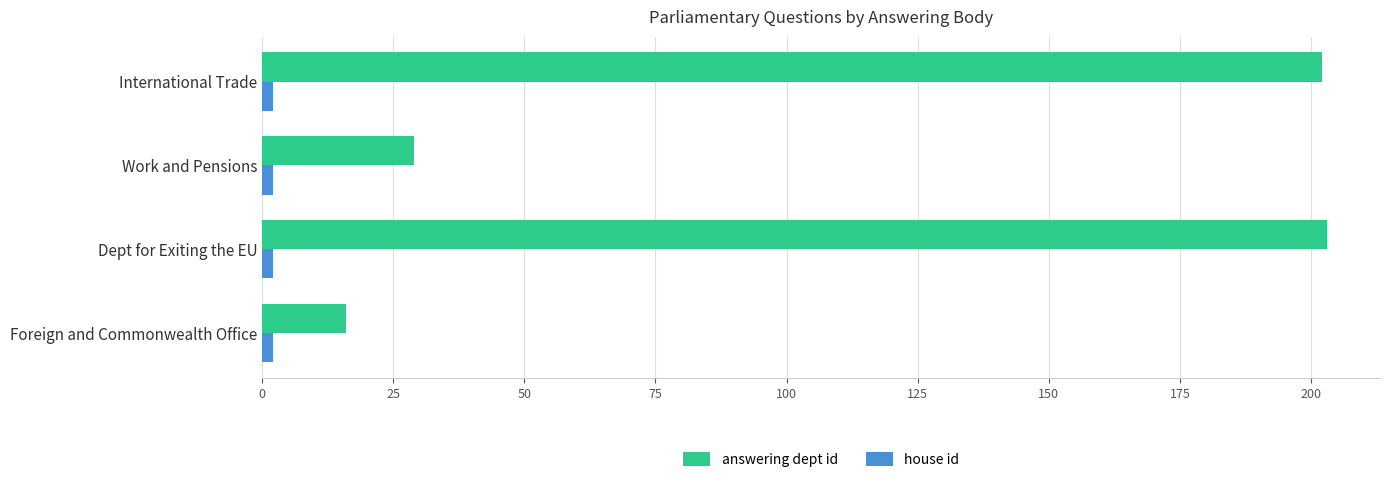

How many values in the answering dept id series are below 202?

2